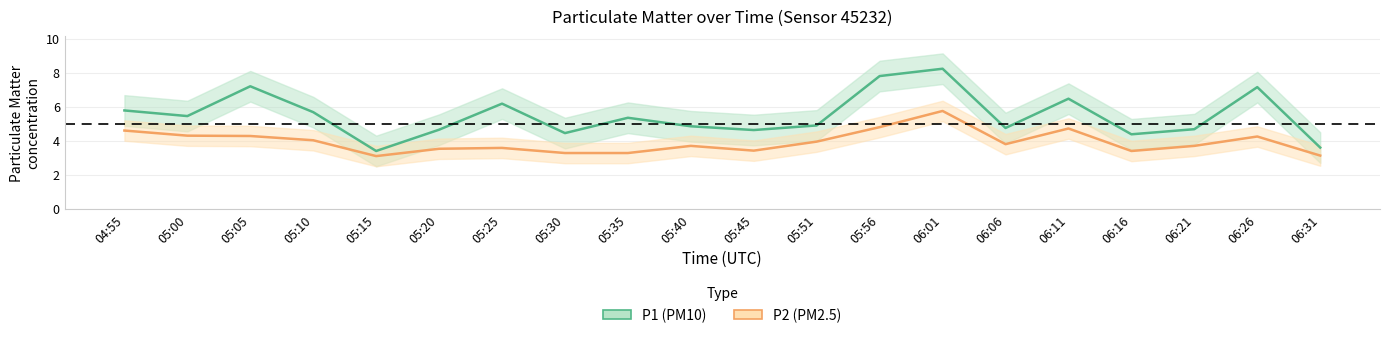

What is the total value across all series at 06:01?

14.0